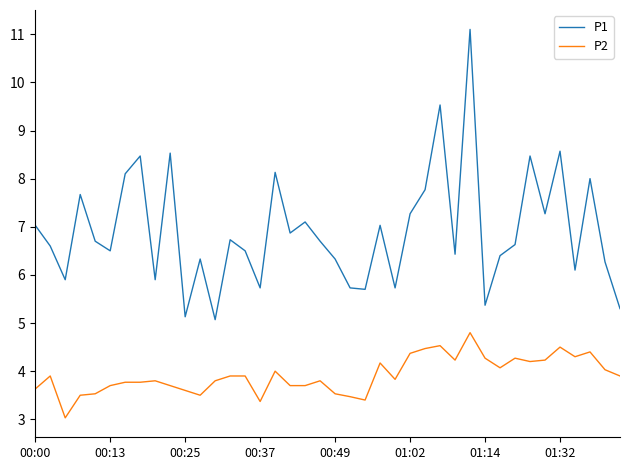

At how many categories does at least one series exceed 10?

1